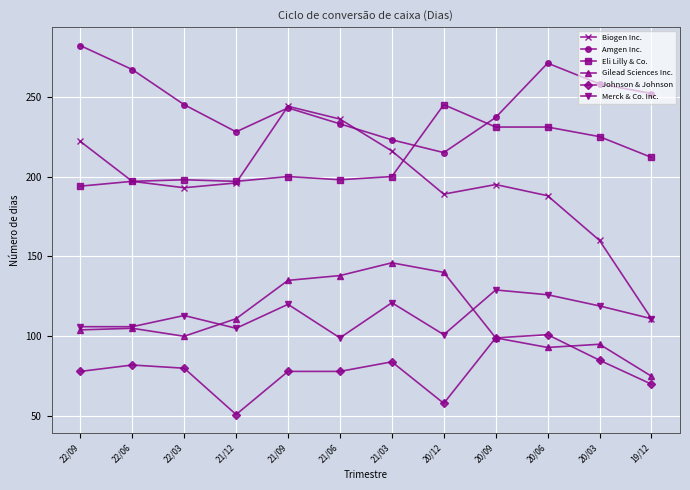

What are all the series names shown in the legend?

Biogen Inc., Amgen Inc., Eli Lilly & Co., Gilead Sciences Inc., Johnson & Johnson, Merck & Co. Inc.